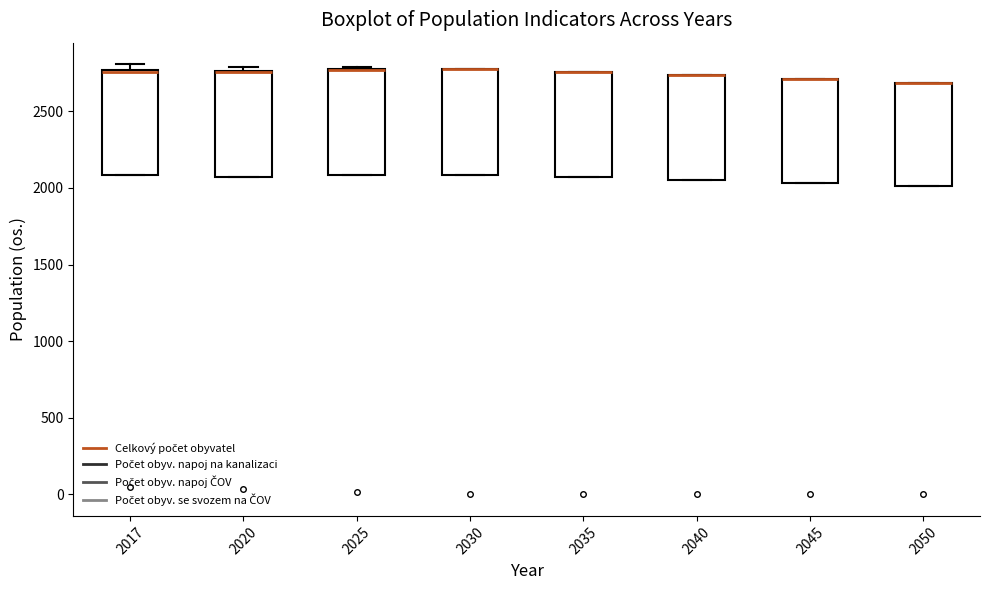

Reading left to right, read every box against the y-axis: the position of its median line, the range the box covers, and the ends of its whiskers. The values are not printed on the chart, so give them approximately, as read against the axis.

2017: median 2750 (drawn on the box's upper edge), box 2100 to 2750, whiskers 2100 to 2800
2020: median 2750 (drawn on the box's upper edge), box 2050 to 2750, whiskers 2050 to 2800
2025: median 2750 (drawn on the box's upper edge), box 2100 to 2750, whiskers 2100 to 2800
2030: median 2800 (drawn on the box's upper edge), box 2100 to 2800, whiskers 2100 to 2800
2035: median 2750 (drawn on the box's upper edge), box 2050 to 2750, whiskers 2050 to 2750
2040: median 2750 (drawn on the box's upper edge), box 2050 to 2750, whiskers 2050 to 2750
2045: median 2700 (drawn on the box's upper edge), box 2050 to 2700, whiskers 2050 to 2700
2050: median 2700 (drawn on the box's upper edge), box 2000 to 2700, whiskers 2000 to 2700